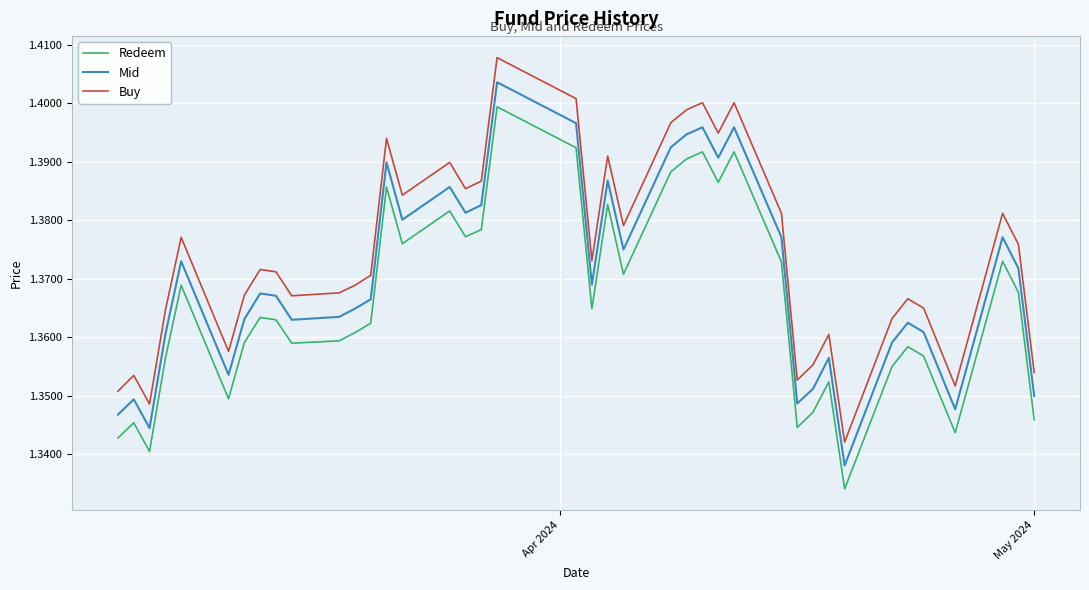

Which series has the largest total across all categories?

Buy